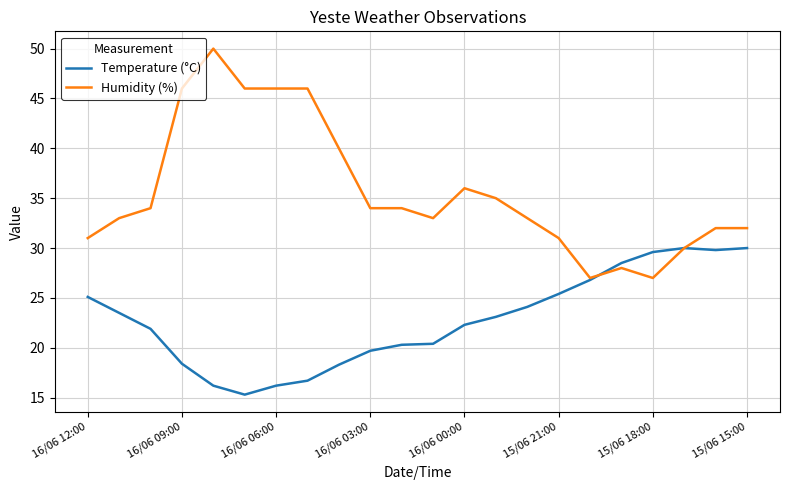

Does the chart have visible grid lines?

Yes